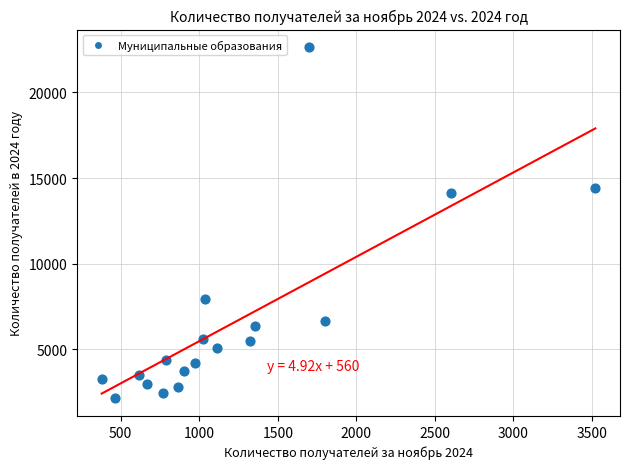

What Y value in the scatter plot is closest to 12392?

14123